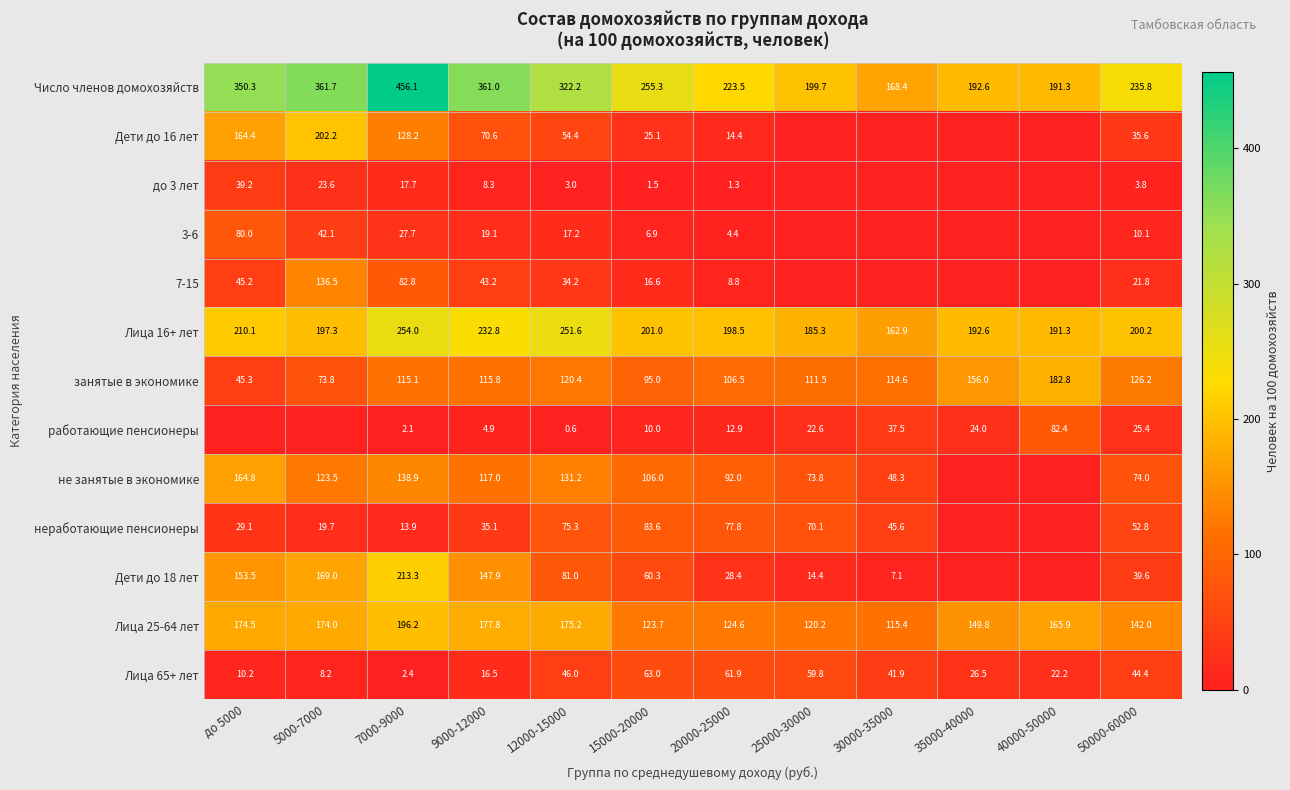

True or false: 7-15 has a value of 11.0 at 50000-60000.

False